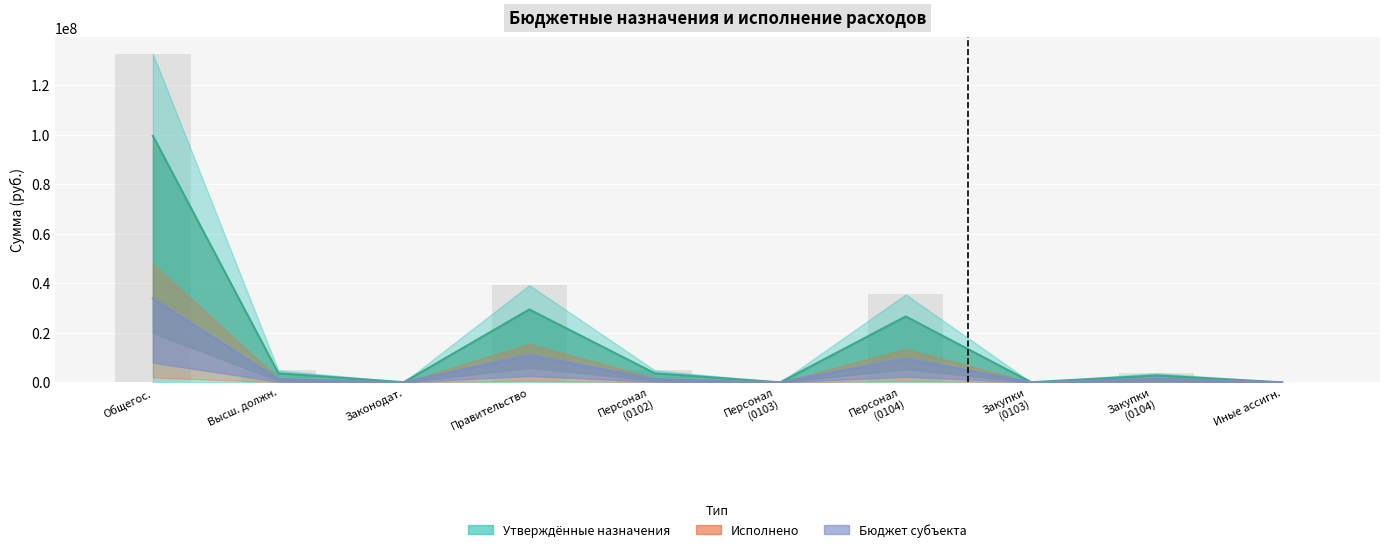

Does the chart contain any negative values?

No